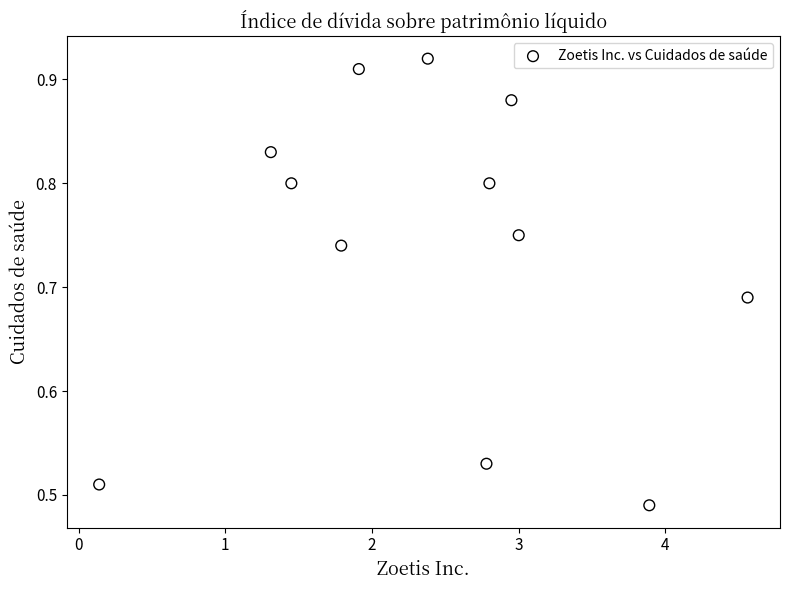

What is the range of X values (max minus min)?

4.4